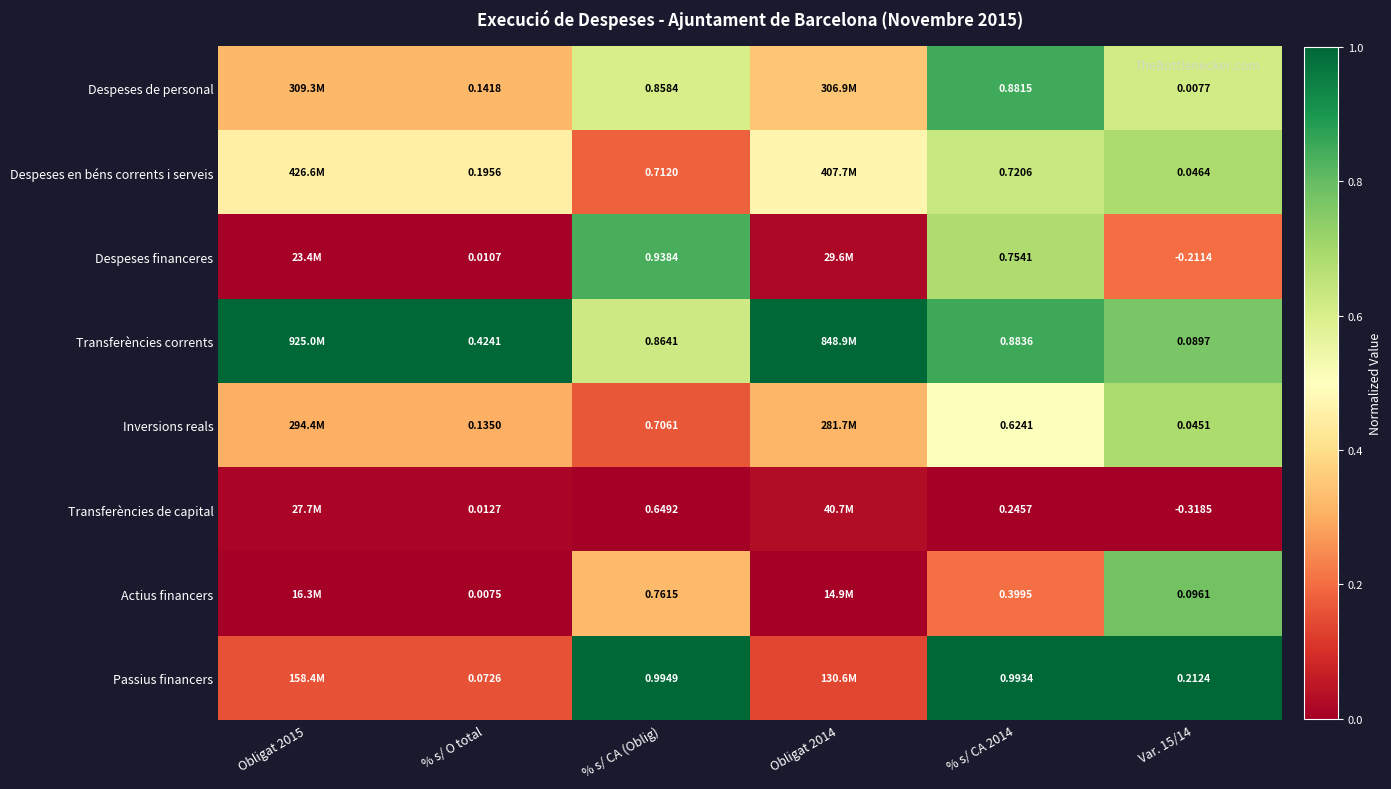

Which series changed the most between % s/ CA 2014 and Var. 15/14?

Despeses financeres